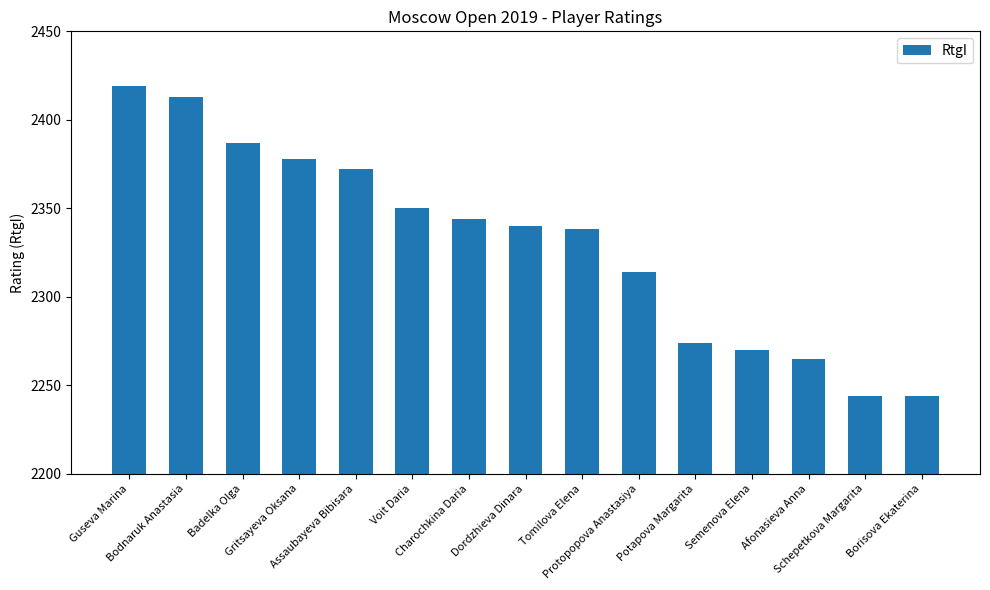

What is the label of the 11th bar from the right?

Assaubayeva Bibisara